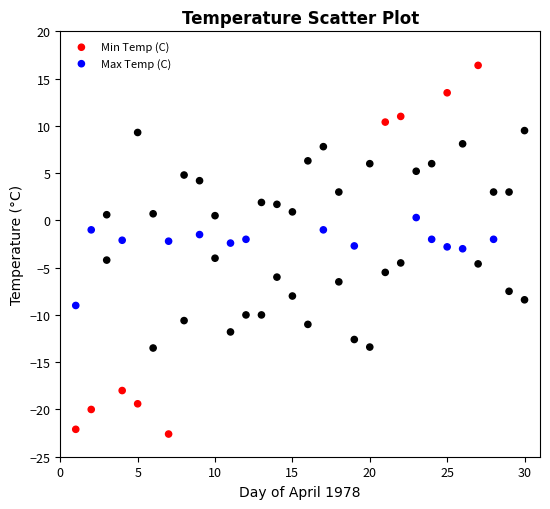

Which series reaches the maximum Y coordinate?

Max Temp (C)